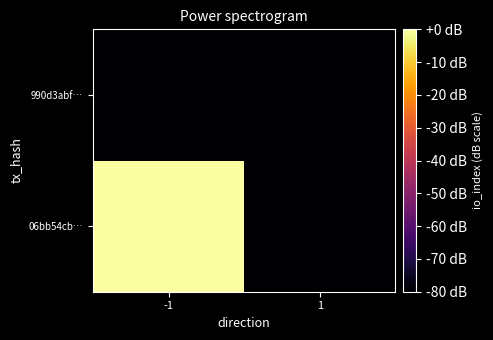

Reading right to left, list all the values displayed in this chart.

06bb54cb…: 1=-80	-1=0
990d3abf…: 1=-80	-1=-80